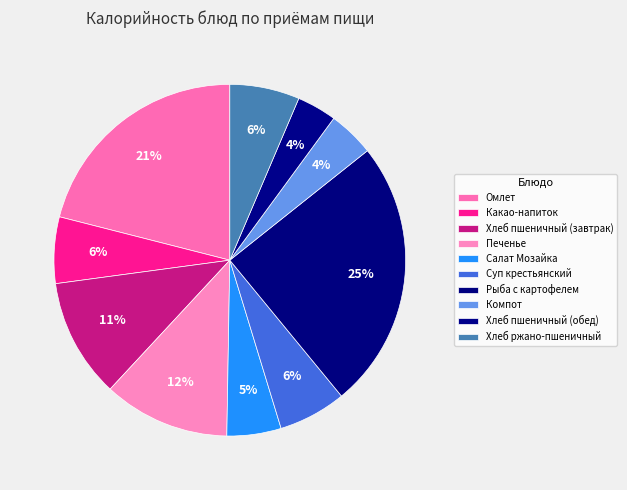

Is Рыба с картофелем the majority of the pie?

No